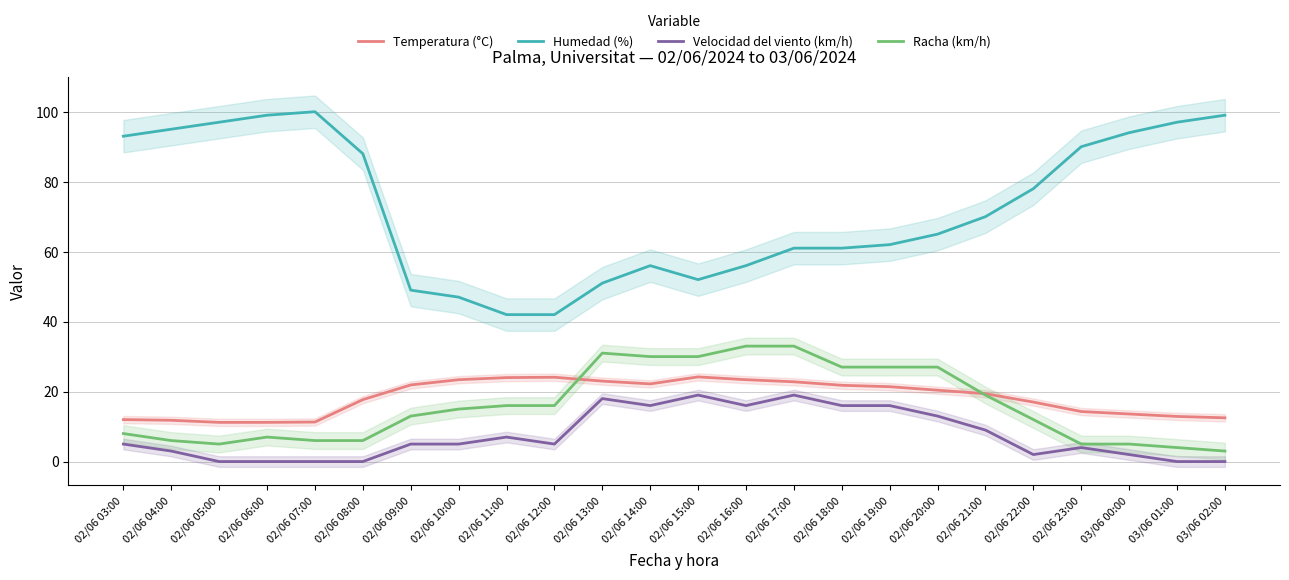

The value of Humedad (%) at 02/06 06:00 is 68.4. True or false?

False